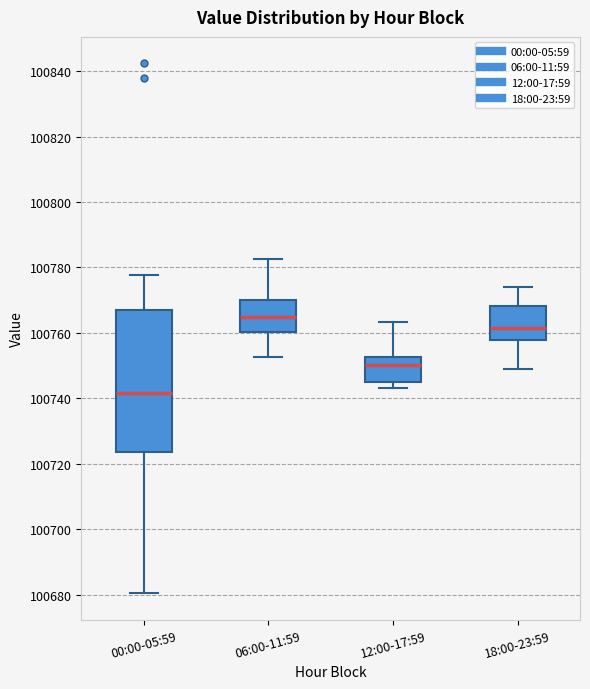

Comparing the boxes themselves (not the whiskers), which one is the tallest?

00:00-05:59